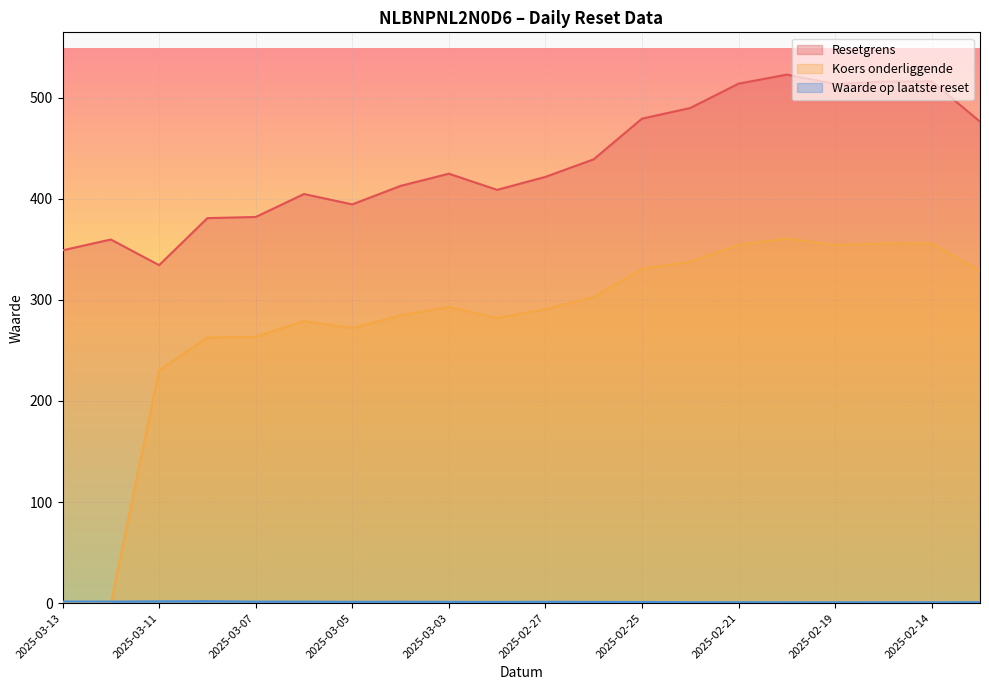

In Resetgrens, how many points are lower than both neighbors (excluding endpoints)?

4